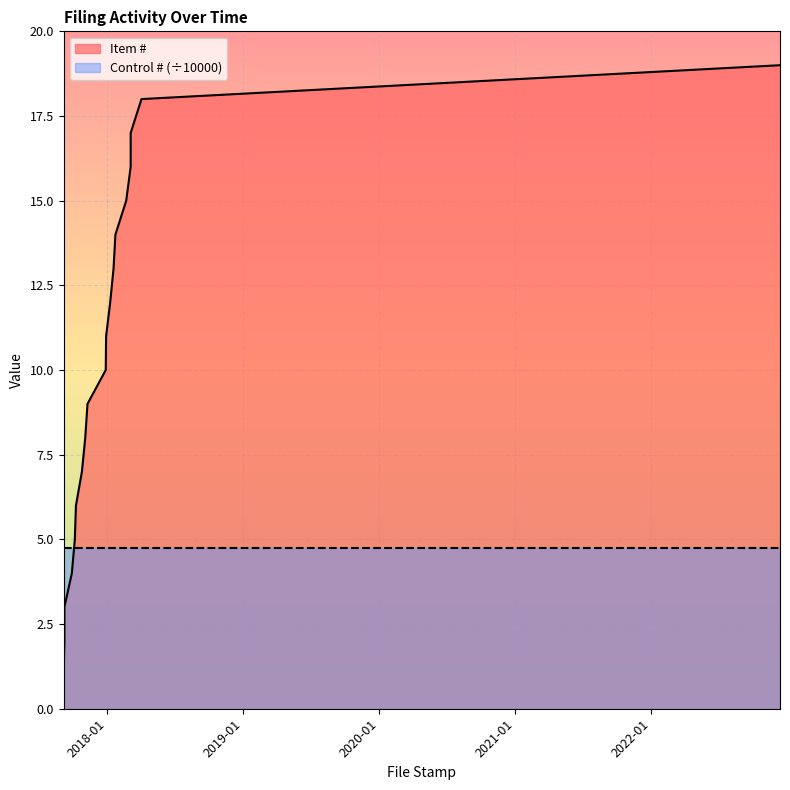

List the labels in order of value, smallest first.

2017-09-06, 2017-09-08, 2017-09-08, 2017-09-28, 2017-10-06, 2017-10-09, 2017-10-25, 2017-11-03, 2017-11-09, 2017-12-28, 2017-12-29, 2018-01-09, 2018-01-18, 2018-01-23, 2018-02-21, 2018-03-05, 2018-03-05, 2018-04-03, 2022-12-13